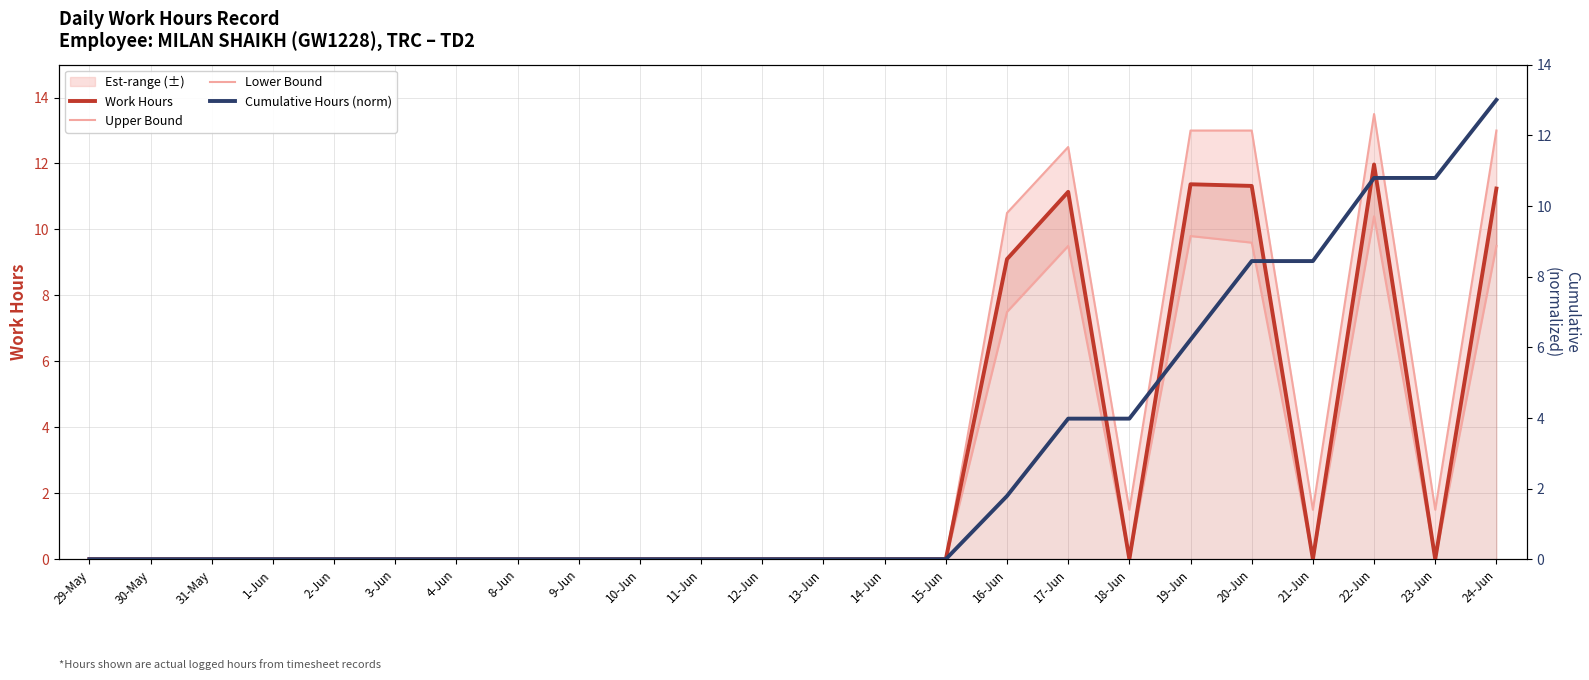

Is it true that Upper Bound equals 13.0 at 19-Jun?

True